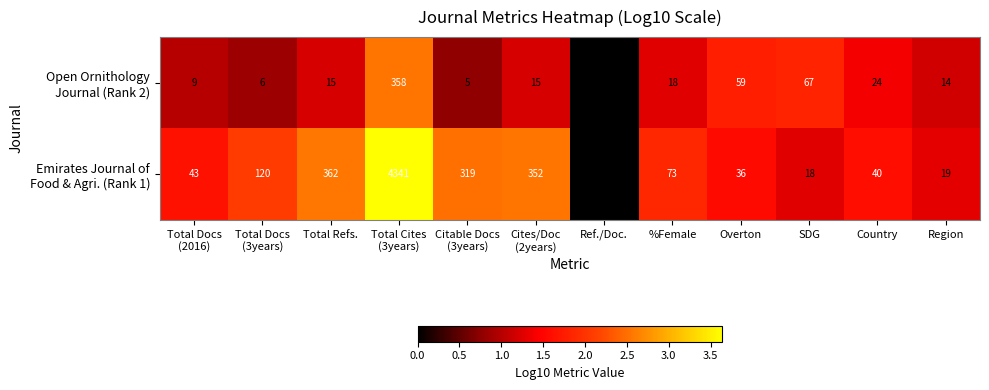

What is the spread (max minus min) of values at Country?

16